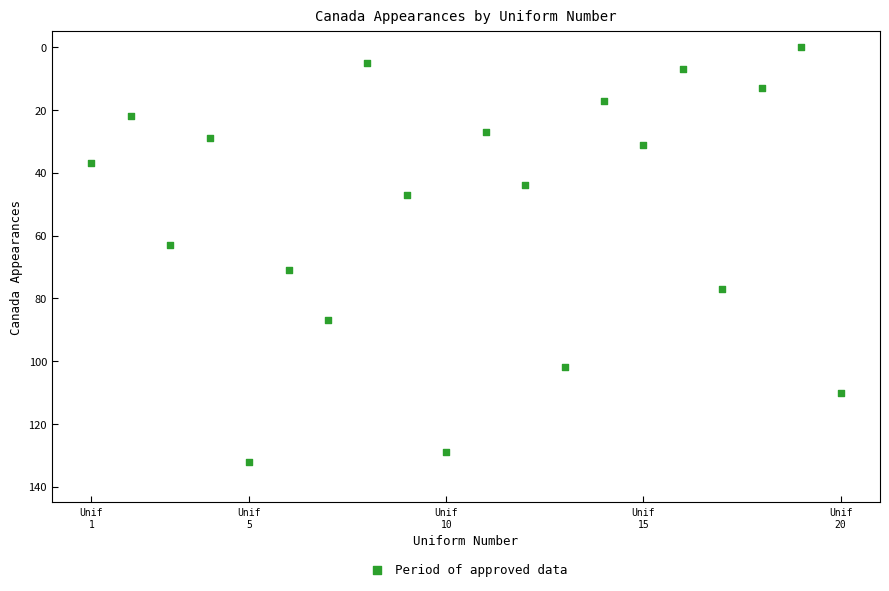

What is the range of Y values (max minus min)?

132